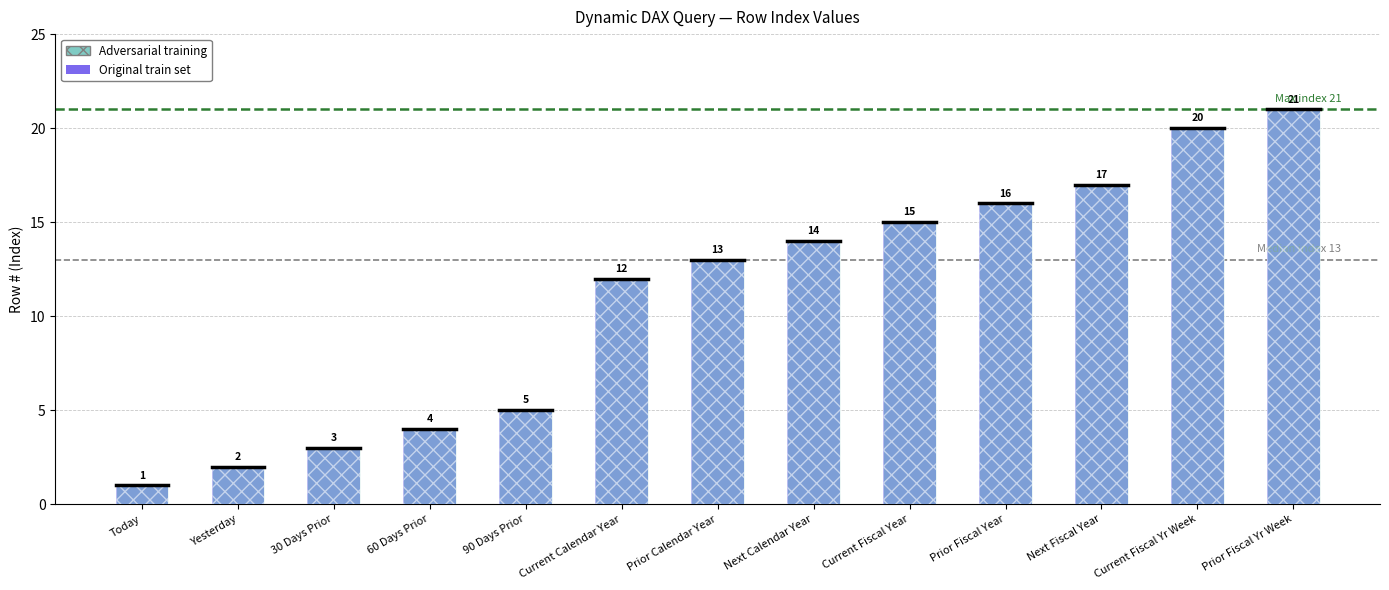

What is the sum of all Original train set values?

143